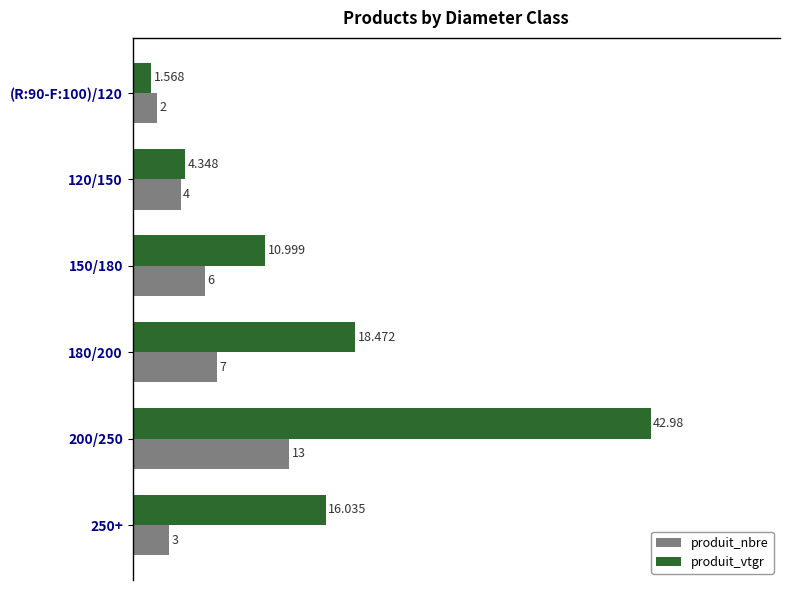

At 150/180, list the series in order from largest to smallest.

produit_vtgr, produit_nbre